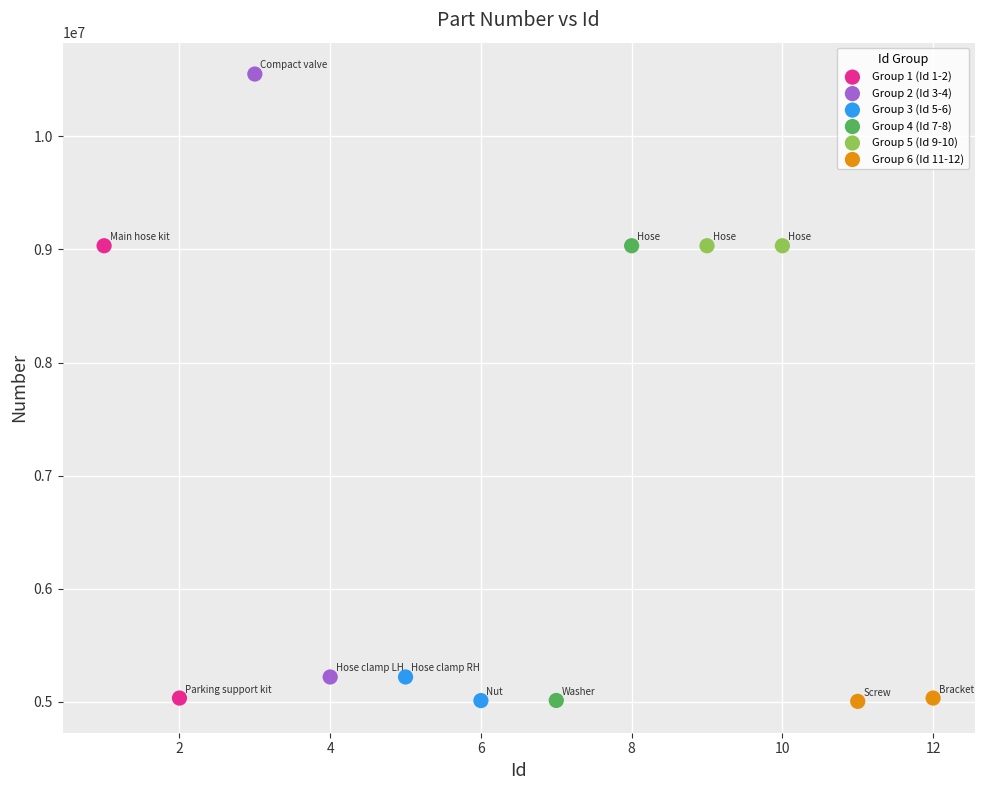

Which series contains the highest Y value?

Group 2 (Id 3-4)